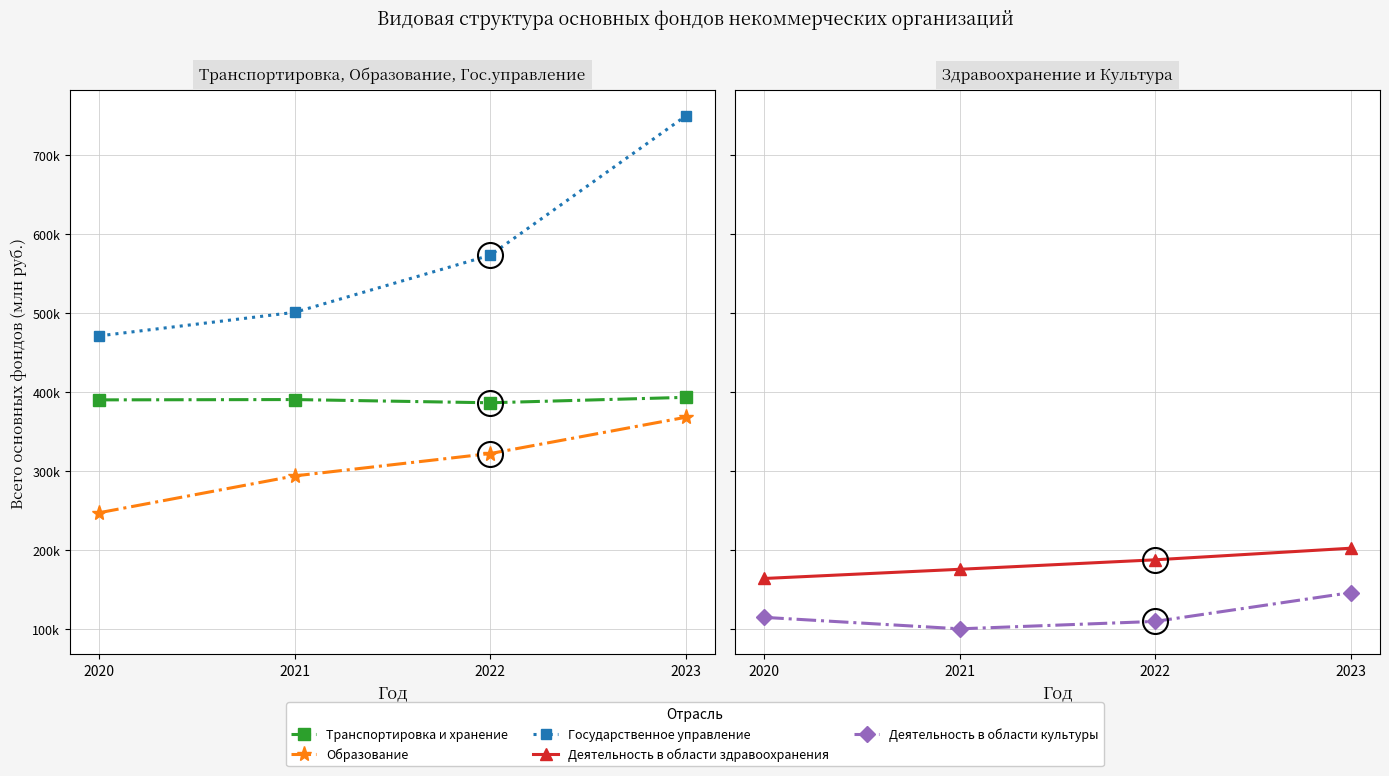

The Деятельность в области культуры series shows 114903 at 2020. True or false?

True